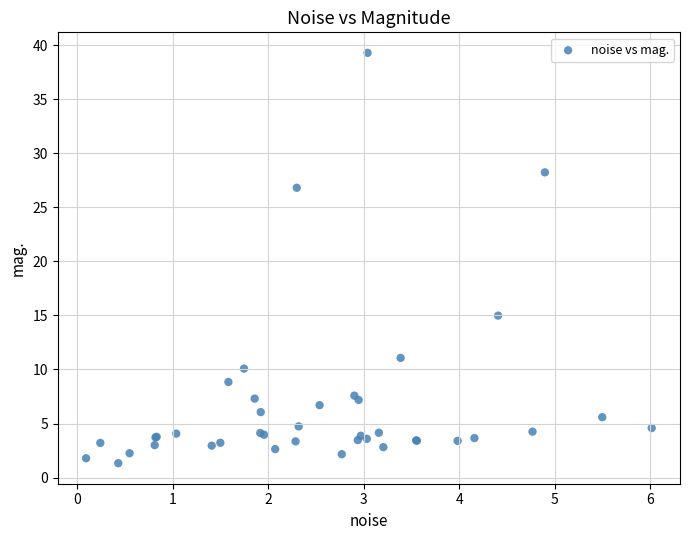

What Y value in the scatter plot is closest to 20?

15.0